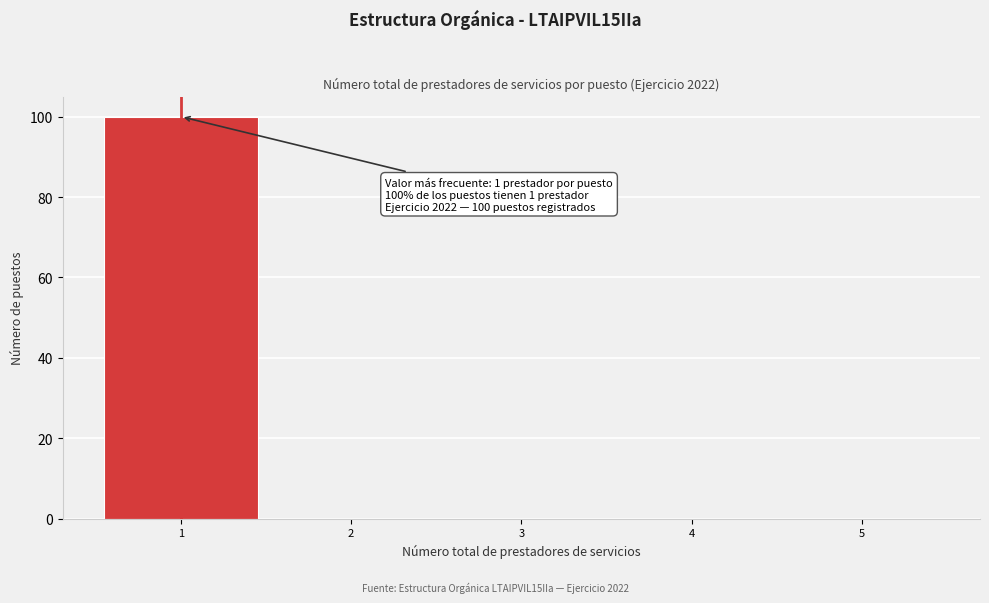

Over which range of the x-axis is the bar tallest?

0.5 to 1.5